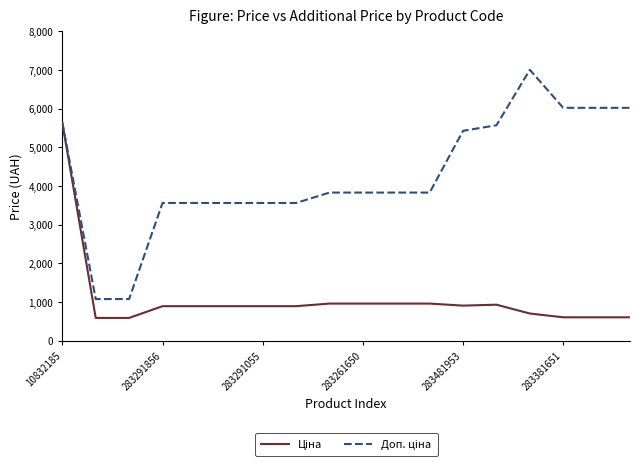

How many lines are shown in the chart?

2